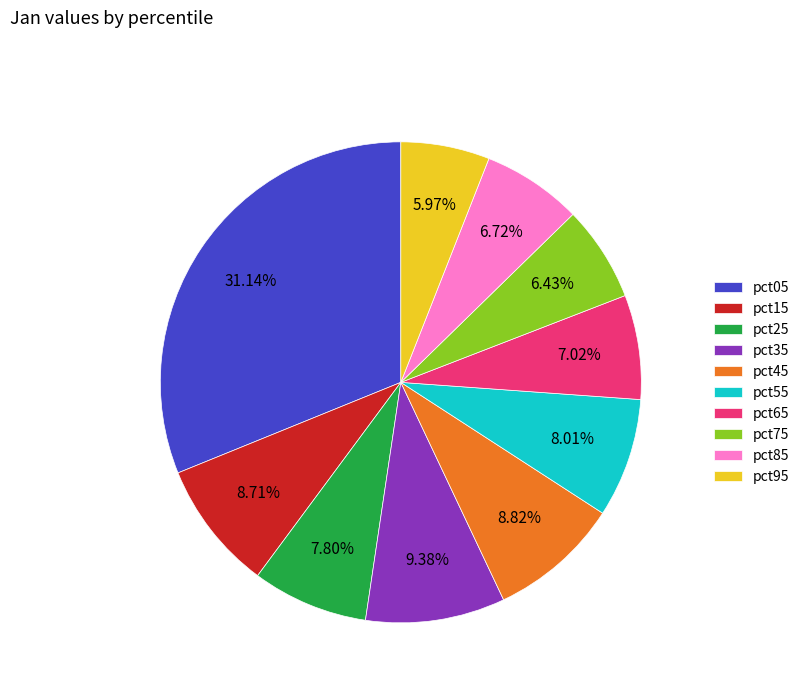

Is it true that pct55 is 8% of the pie?

True